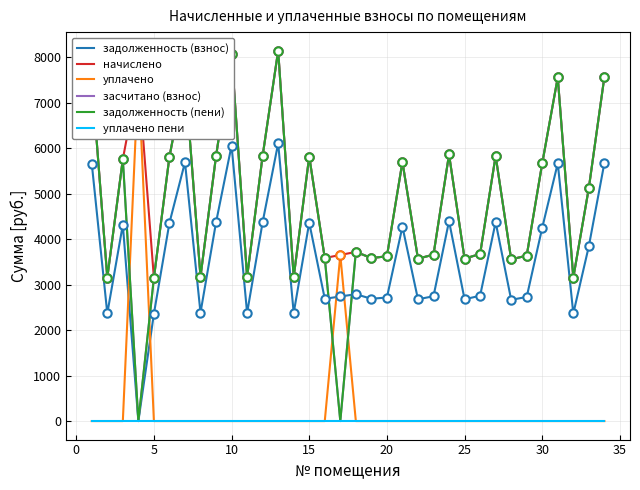

Which series has the largest total across all categories?

начислено